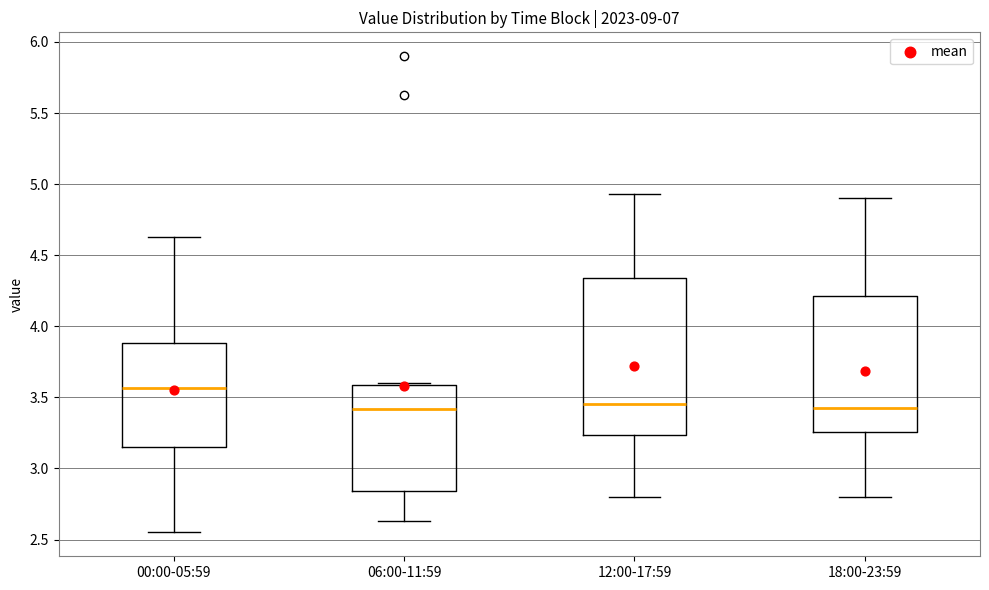

Reading left to right, read every box against the y-axis: the position of its median line, the range the box covers, and the ends of its whiskers. The values are not printed on the chart, so give them approximately, as read against the axis.

00:00-05:59: median 3.55, box 3.15 to 3.90, whiskers 2.55 to 4.65
06:00-11:59: median 3.40, box 2.85 to 3.60, whiskers 2.65 to 3.60 (just above the box's upper edge)
12:00-17:59: median 3.45, box 3.25 to 4.35, whiskers 2.80 to 4.95
18:00-23:59: median 3.45, box 3.25 to 4.20, whiskers 2.80 to 4.90